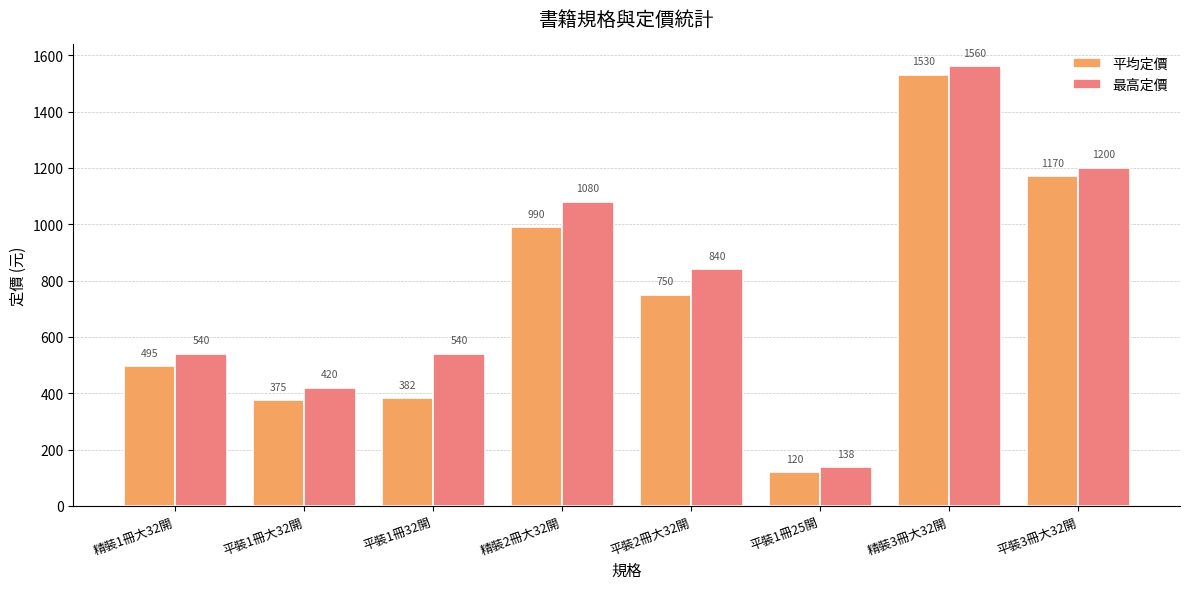

What is the value of the 平均定價 bar at the 1st from the left?

495.0